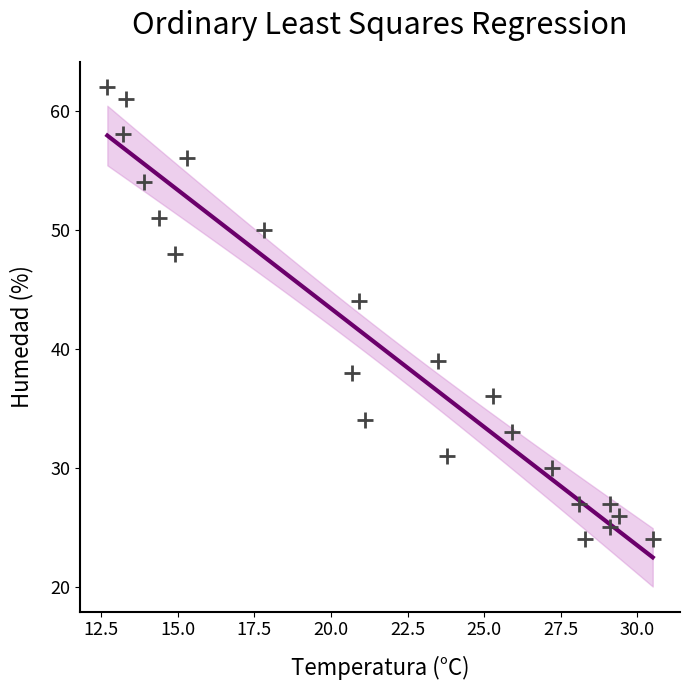

What Y value in the scatter plot is closest to 43?

44